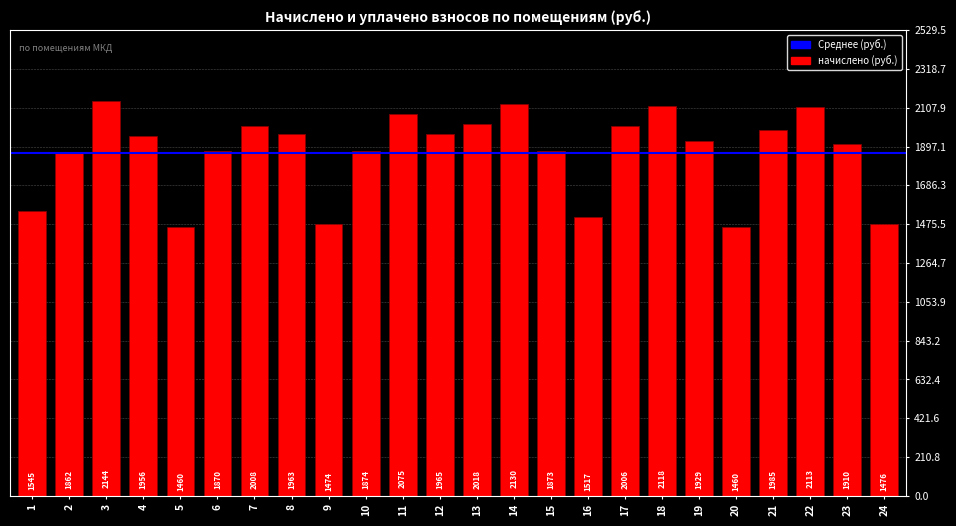

What is the minimum value shown in the chart?

1459.6